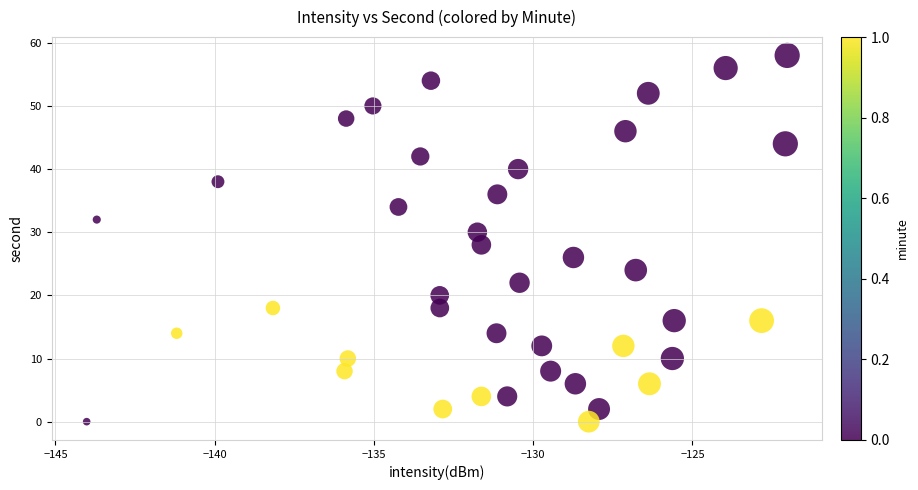

What is the range of Y values (max minus min)?

58